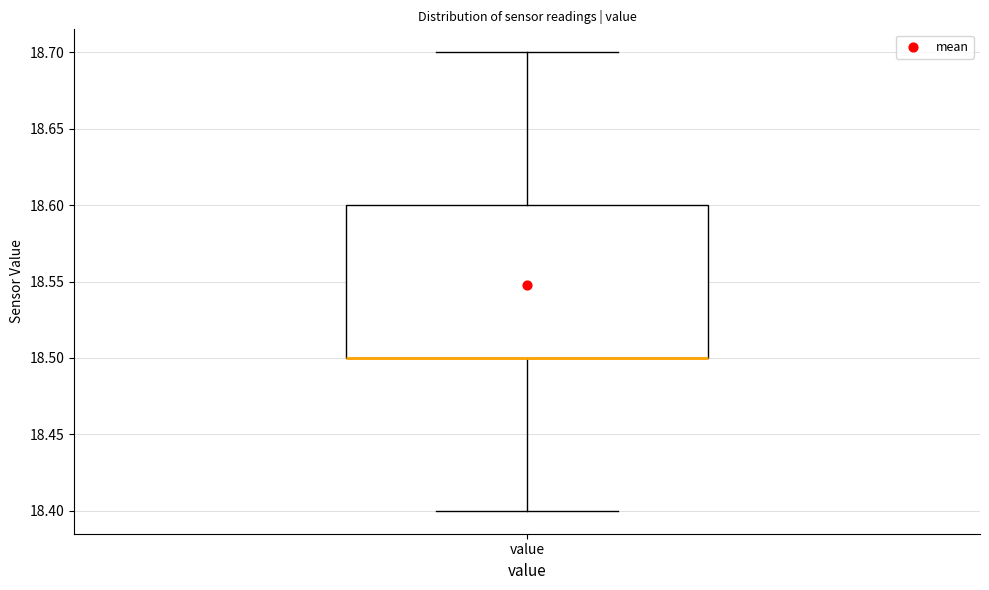

Transcribe this box plot: give where the median line is, the range the box spans, and where the two whiskers end, as read against the y-axis. The values are not printed on the chart, so give them approximately, as read against the axis.

median 18.5 (drawn on the box's lower edge), box 18.5 to 18.6, whiskers 18.4 to 18.7